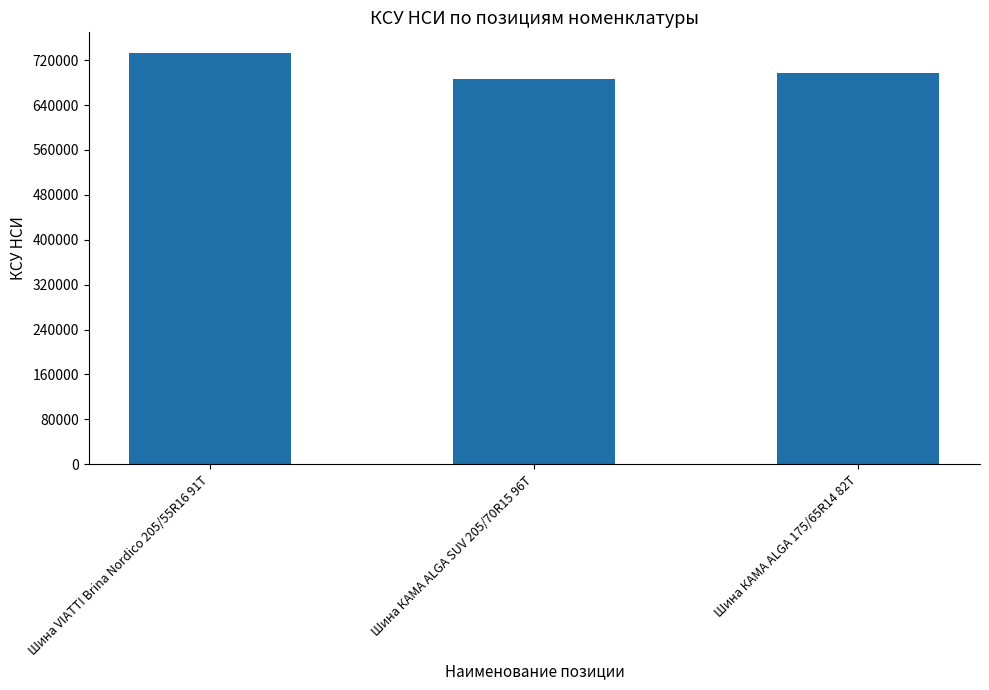

What value does the data have at Шина КАМА ALGA SUV 205/70R15 96T, to the nearest 100?

687000